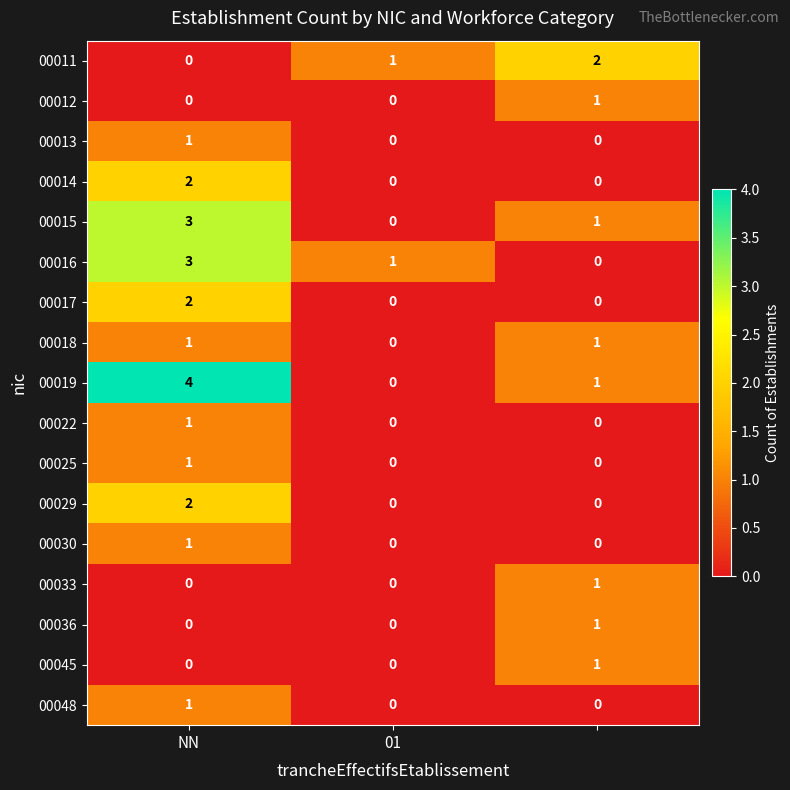

Which series has the largest total across all categories?

00019